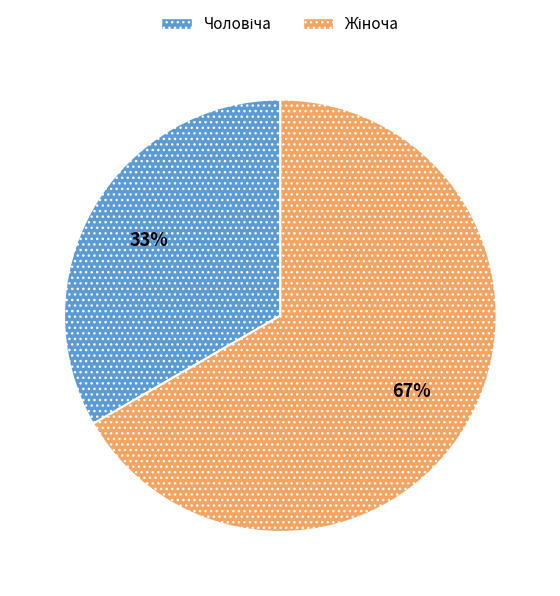

Is there a majority slice in this chart?

Yes